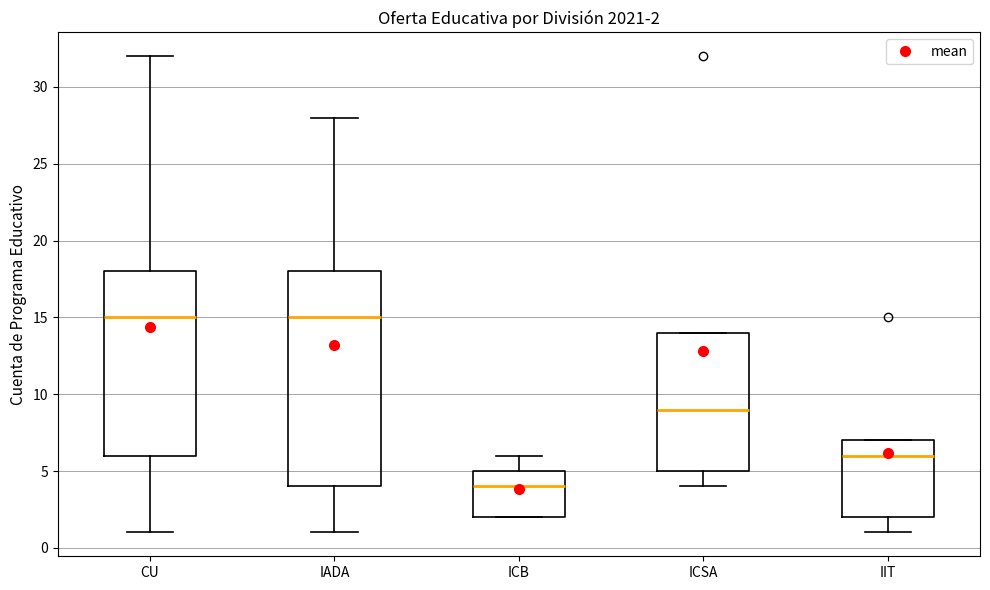

Comparing the boxes themselves (not the whiskers), which one is the tallest?

IADA